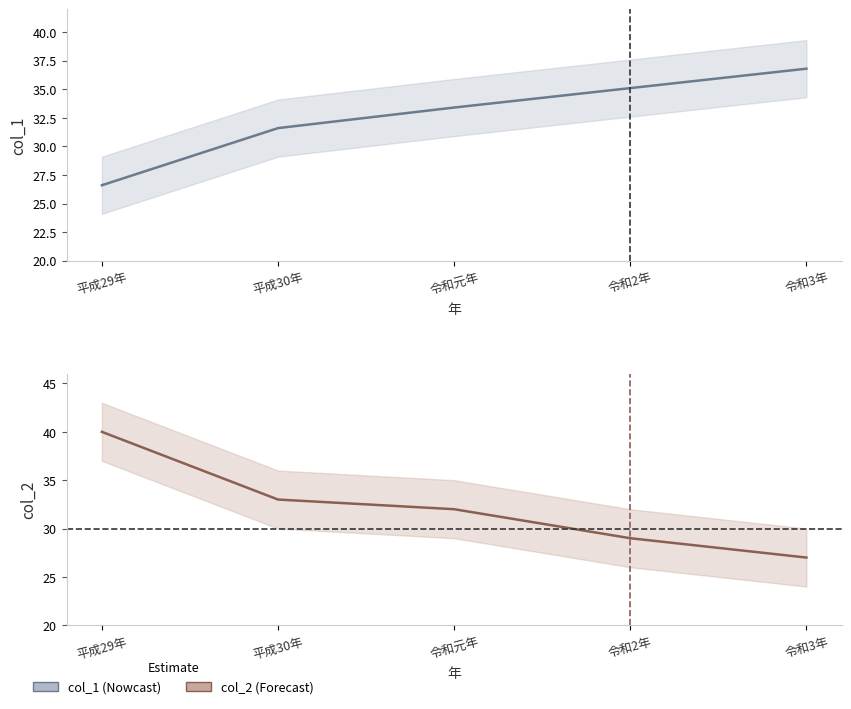

What is the approximate value of col_2 at 平成29年?

40.0